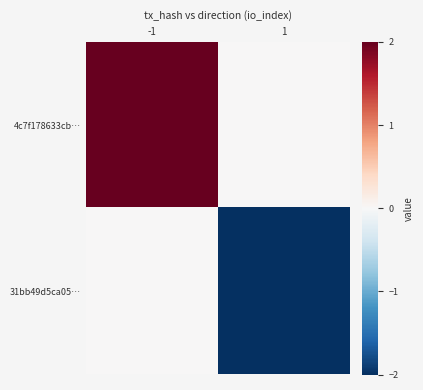

Which series changed the most between -1 and 1?

4c7f178633cb…